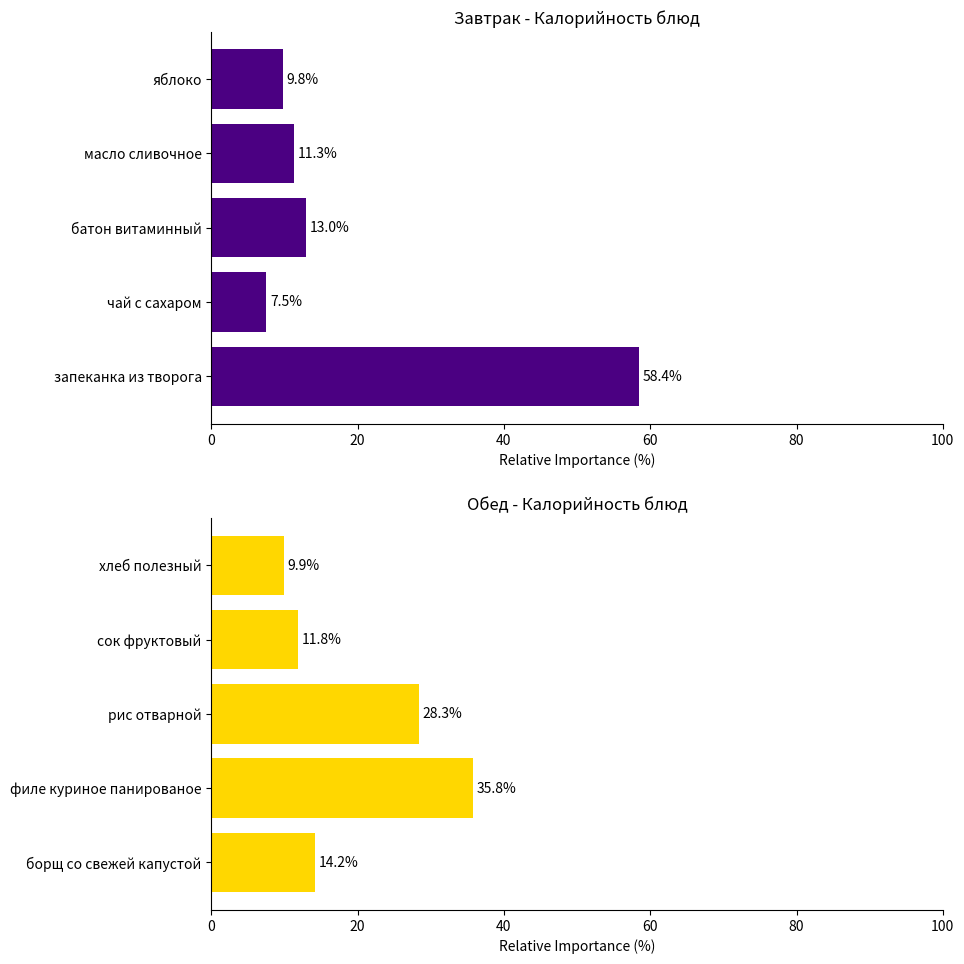

What is the value of the 5th bar from the left?

9.9